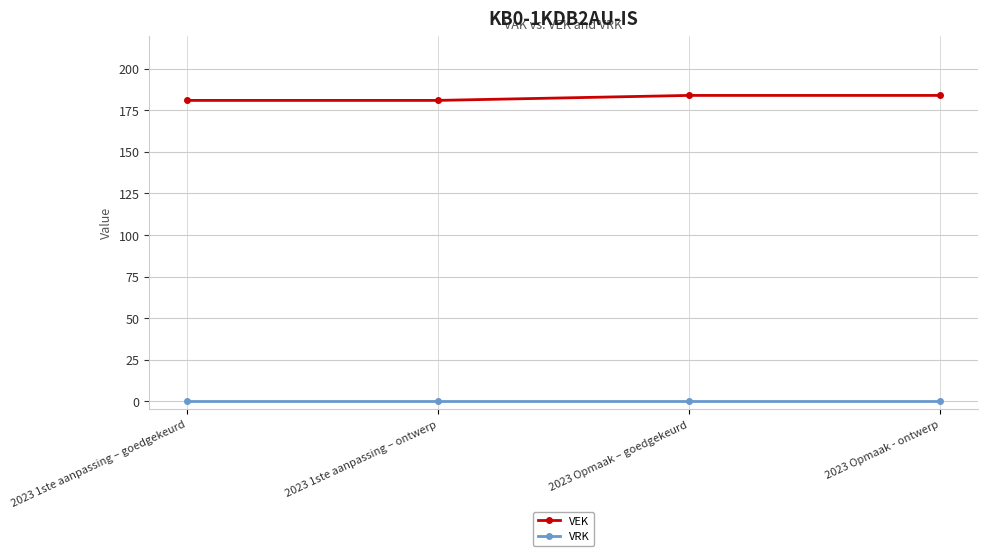

True or false: VEK and VRK cross at least once.

False